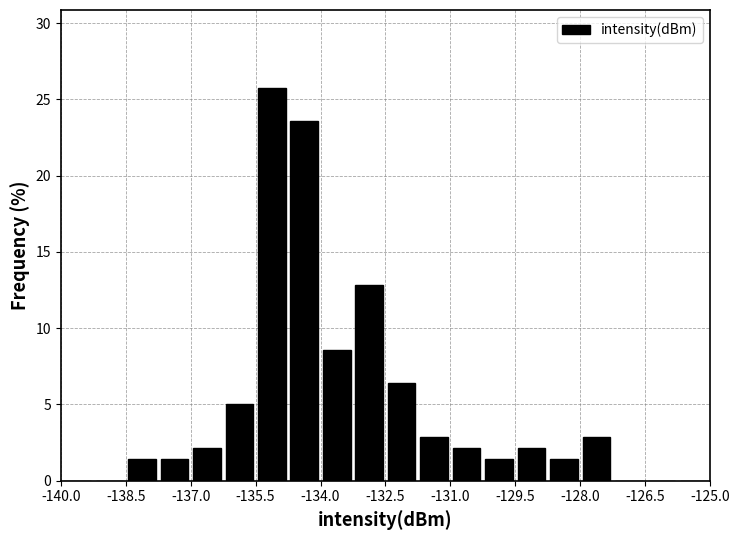

Read against the x-axis, roughly where is the centre of the tallest bar?

-135.2